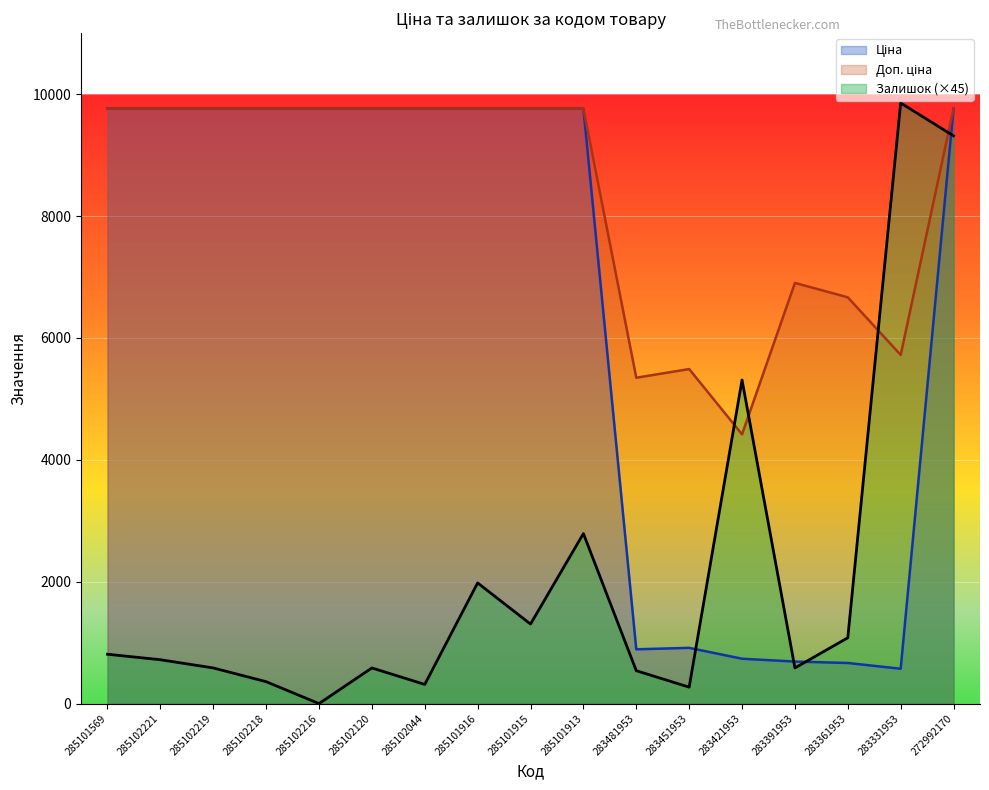

What value does the Ціна series have at 285101916?

9764.4